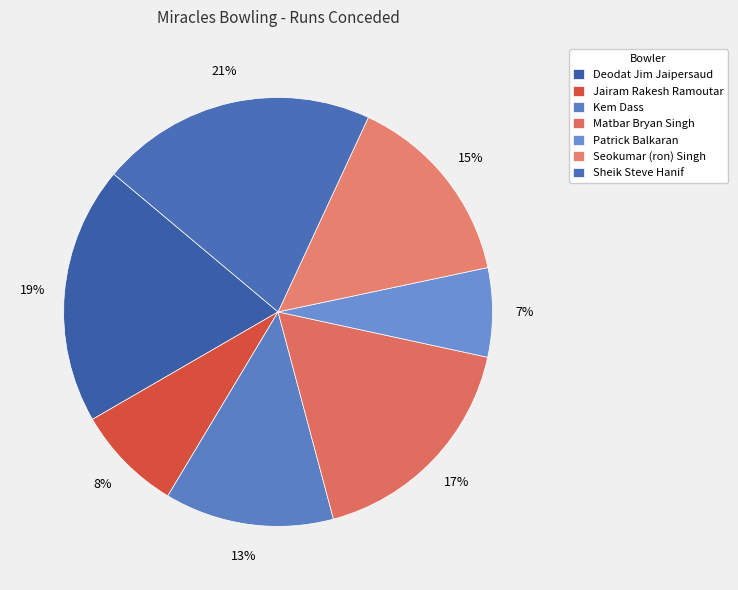

True or false: Seokumar (ron) Singh accounts for 24% of the total.

False